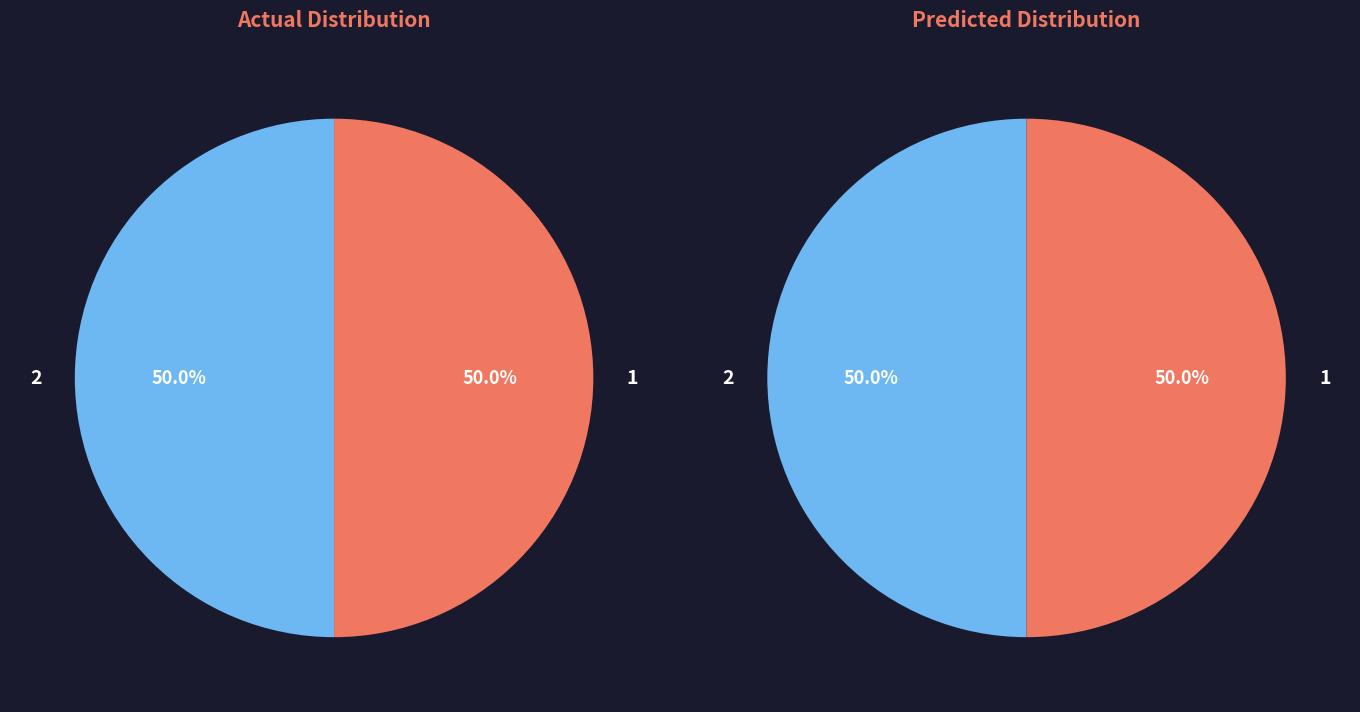

How many slices are in this pie chart?

2